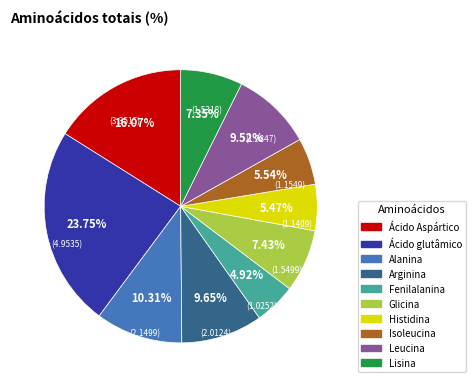

Is it true that Glicina is 1% of the pie?

False